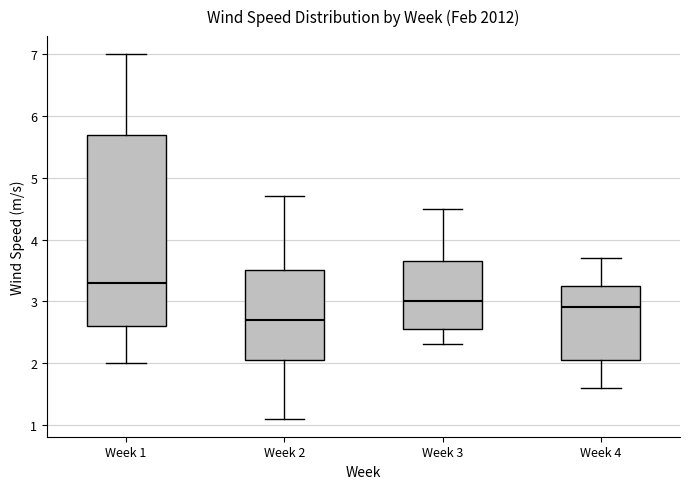

Which box has the highest median line?

Week 1